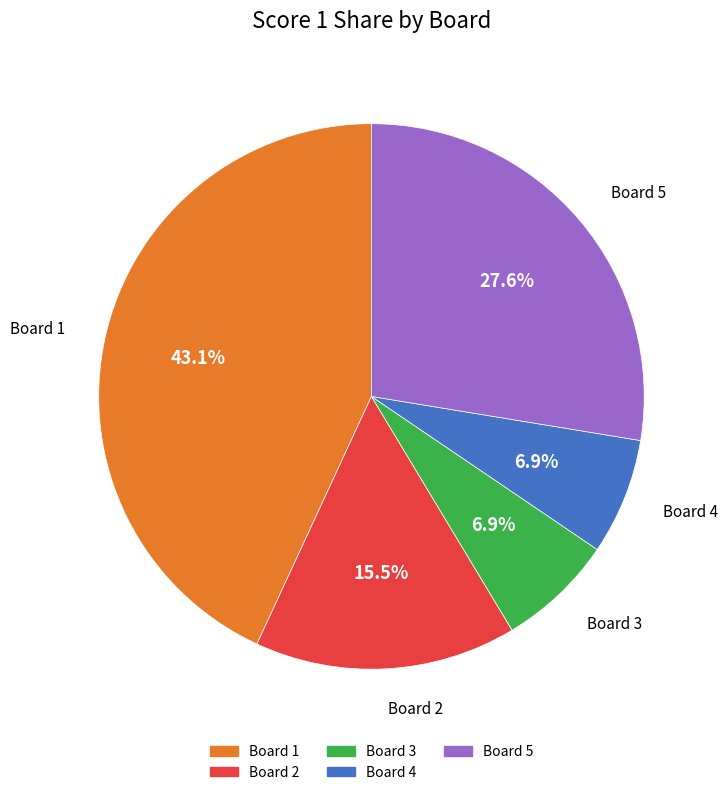

Is there a majority slice in this chart?

No